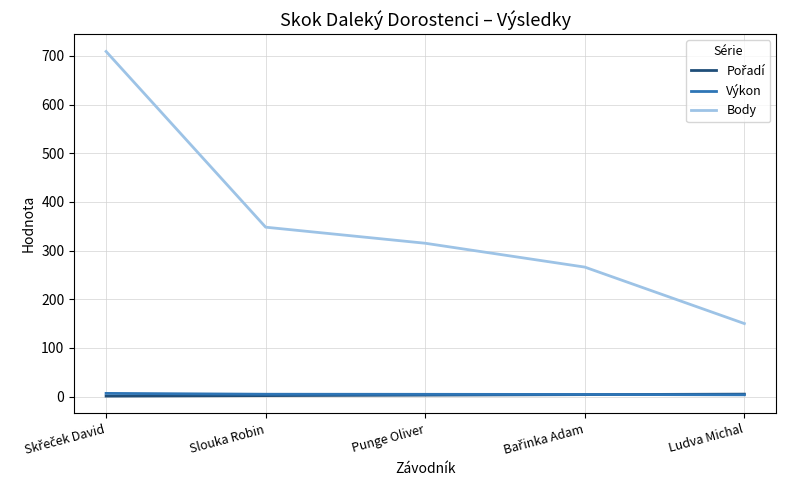

True or false: Body and Výkon cross at least once.

False